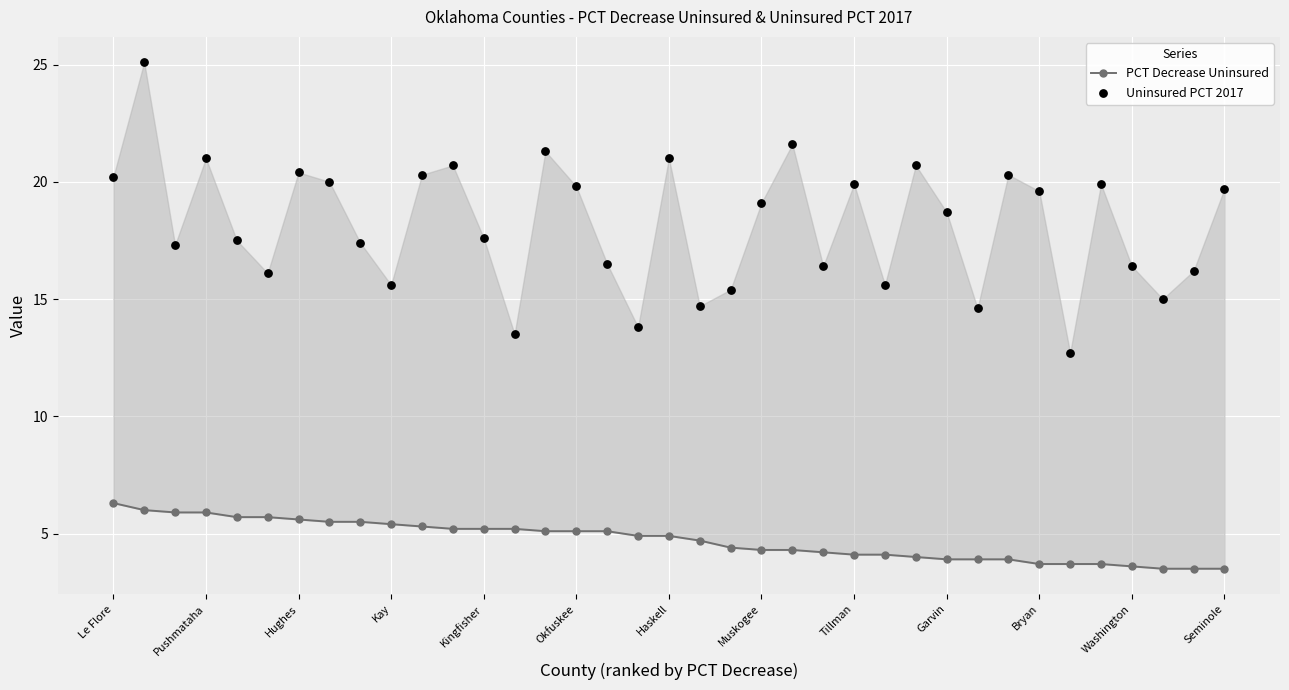

What is the total value across all series at Garvin?

22.6